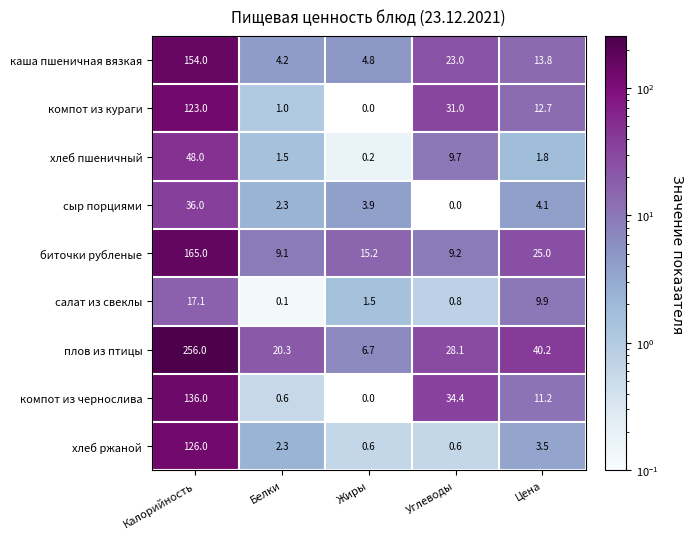

Which series changed the most between Белки and Цена?

плов из птицы